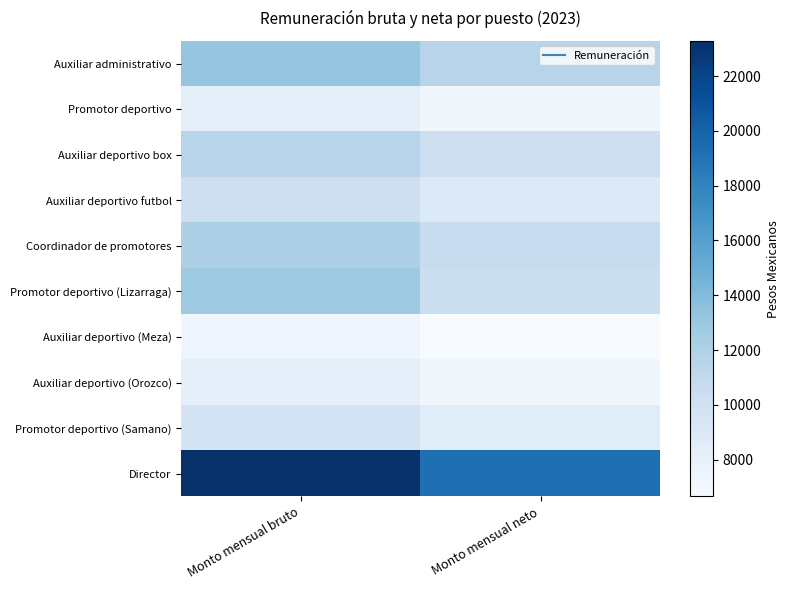

Rank the series by their maximum value, from lowest to highest.

Auxiliar deportivo (Meza), Promotor deportivo, Auxiliar deportivo (Orozco), Promotor deportivo (Samano), Auxiliar deportivo futbol, Auxiliar deportivo box, Coordinador de promotores, Promotor deportivo (Lizarraga), Auxiliar administrativo, Director